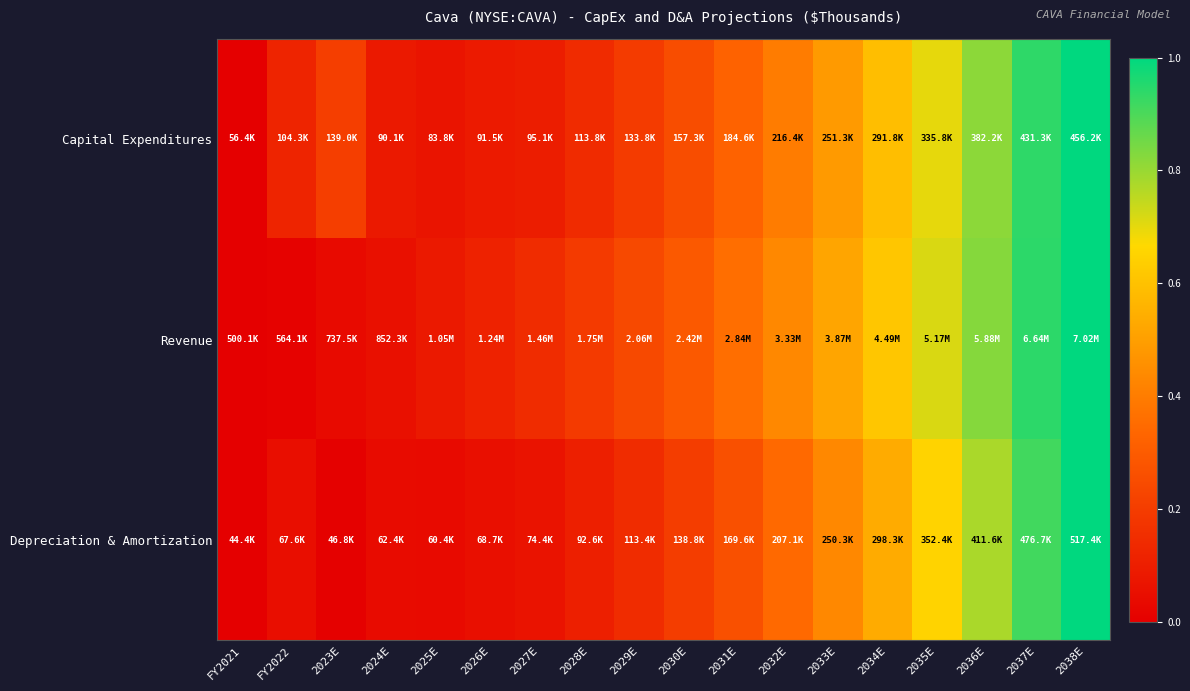

Reading left to right, list all the values displayed in this chart.

Capital Expenditures: FY2021=0.0	FY2022=0.1	2023E=0.2	2024E=0.1	2025E=0.1	2026E=0.1	2027E=0.1	2028E=0.1	2029E=0.2	2030E=0.3	2031E=0.3	2032E=0.4	2033E=0.5	2034E=0.6	2035E=0.7	2036E=0.8	2037E=0.9	2038E=1.0
Revenue: FY2021=0.0	FY2022=0.0	2023E=0.0	2024E=0.1	2025E=0.1	2026E=0.1	2027E=0.1	2028E=0.2	2029E=0.2	2030E=0.3	2031E=0.4	2032E=0.4	2033E=0.5	2034E=0.6	2035E=0.7	2036E=0.8	2037E=0.9	2038E=1.0
Depreciation & Amortization: FY2021=0.0	FY2022=0.0	2023E=0.0	2024E=0.0	2025E=0.0	2026E=0.1	2027E=0.1	2028E=0.1	2029E=0.1	2030E=0.2	2031E=0.3	2032E=0.3	2033E=0.4	2034E=0.5	2035E=0.7	2036E=0.8	2037E=0.9	2038E=1.0